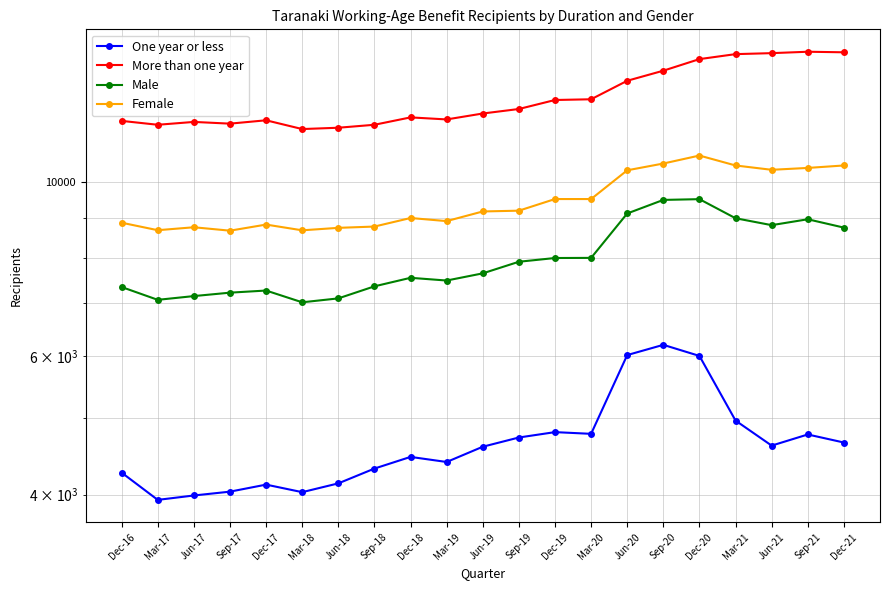

Where is the first local maximum for Female?

Jun-17